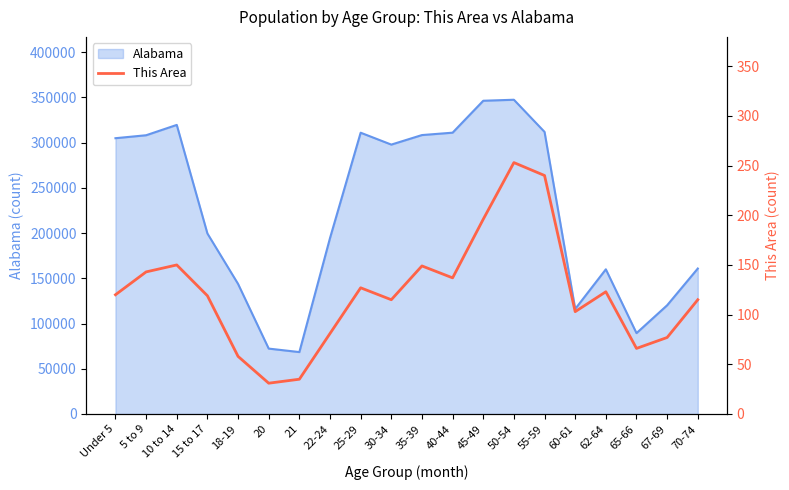

What is the change in value from 15 to 17 to 70-74?

-4